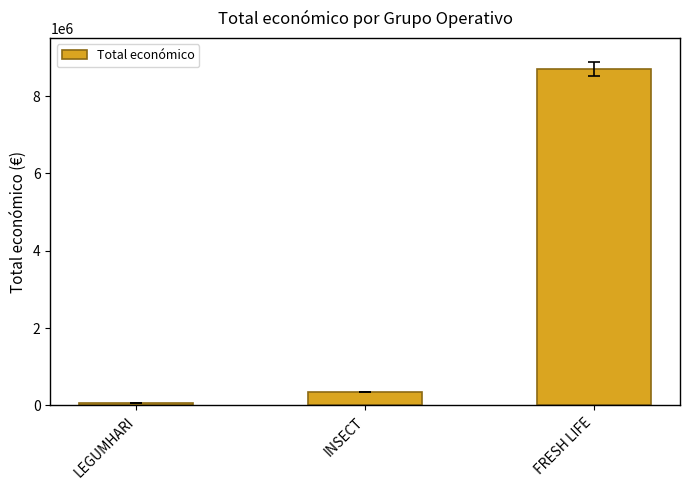

What is the label of the 1st bar from the right?

FRESH LIFE